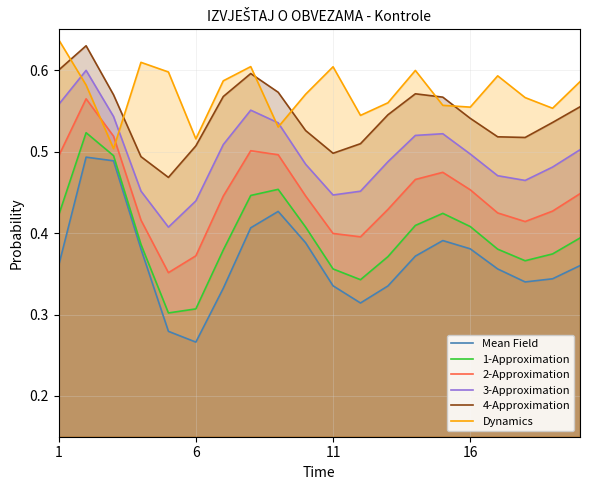

Which label corresponds to the smallest value in the chart?

6